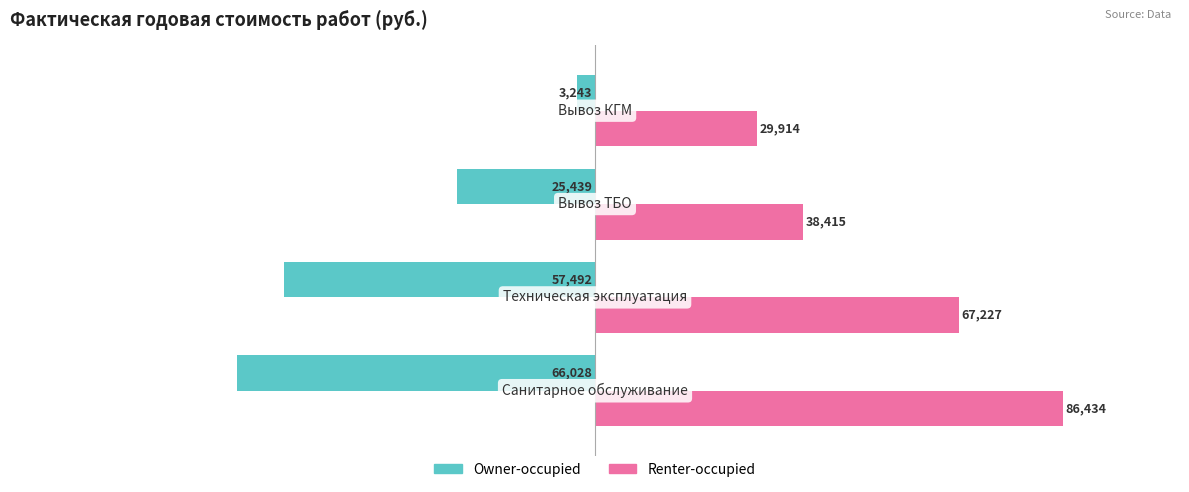

Which series has the largest total across all categories?

Renter-occupied